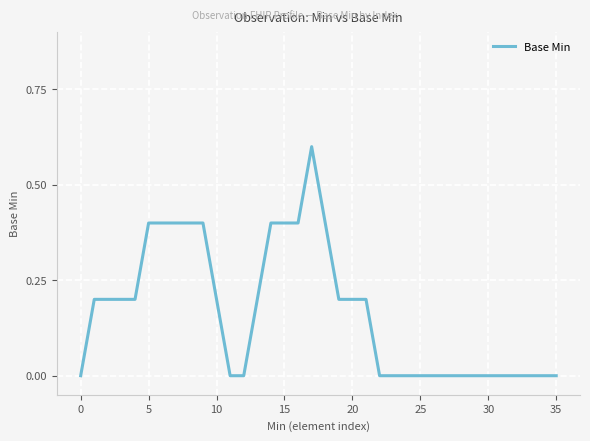

Reading left to right, transcribe all the data shown in this chart.

0.0	0.2	0.2	0.2	0.2	0.4	0.4	0.4	0.4	0.4	0.2	0.0	0.0	0.2	0.4	0.4	0.4	0.6	0.4	0.2	0.2	0.2	0.0	0.0	0.0	0.0	0.0	0.0	0.0	0.0	0.0	0.0	0.0	0.0	0.0	0.0